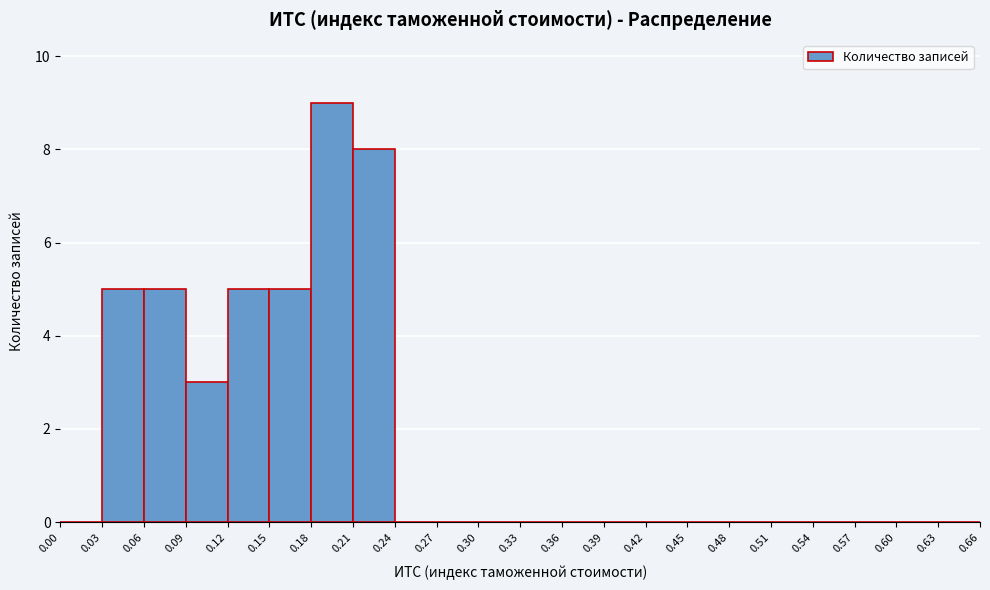

Reading left to right, list every bar in this chart as the range it spans on the x-axis followed by its height. The values are not printed on the chart, so give them approximately, as read against the axis.

0.00 to 0.03: 0
0.03 to 0.06: 5
0.06 to 0.09: 5
0.09 to 0.12: 3
0.12 to 0.15: 5
0.15 to 0.18: 5
0.18 to 0.21: 9
0.21 to 0.24: 8
0.24 to 0.27: 0
0.27 to 0.30: 0
0.30 to 0.33: 0
0.33 to 0.36: 0
0.36 to 0.39: 0
0.39 to 0.42: 0
0.42 to 0.45: 0
0.45 to 0.48: 0
0.48 to 0.51: 0
0.51 to 0.54: 0
0.54 to 0.57: 0
0.57 to 0.60: 0
0.60 to 0.63: 0
0.63 to 0.66: 0